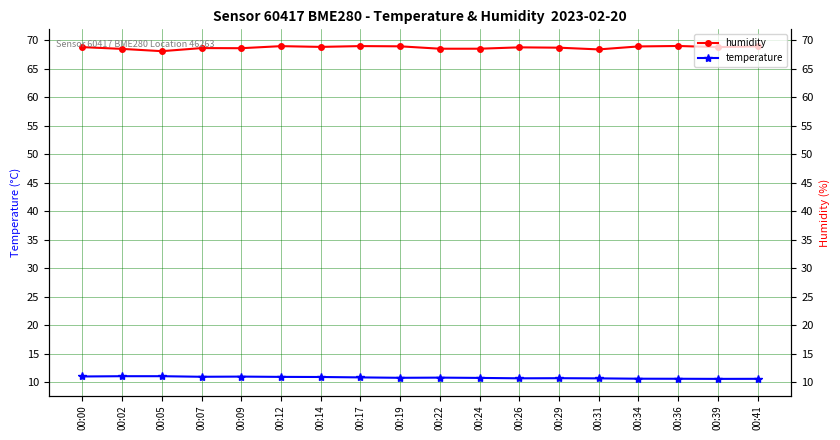

The value of humidity at 00:07 is 68.6. True or false?

True